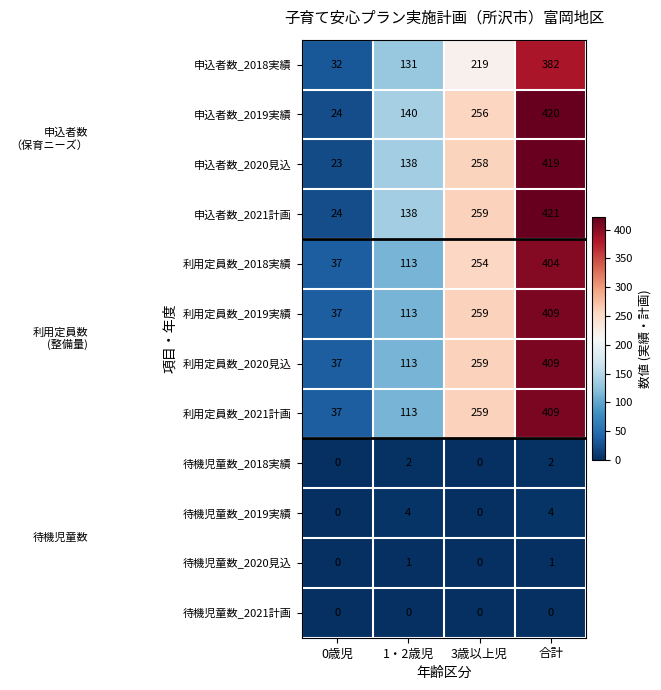

How many 利用定員数_2019実績 values are between 113 and 409?

3